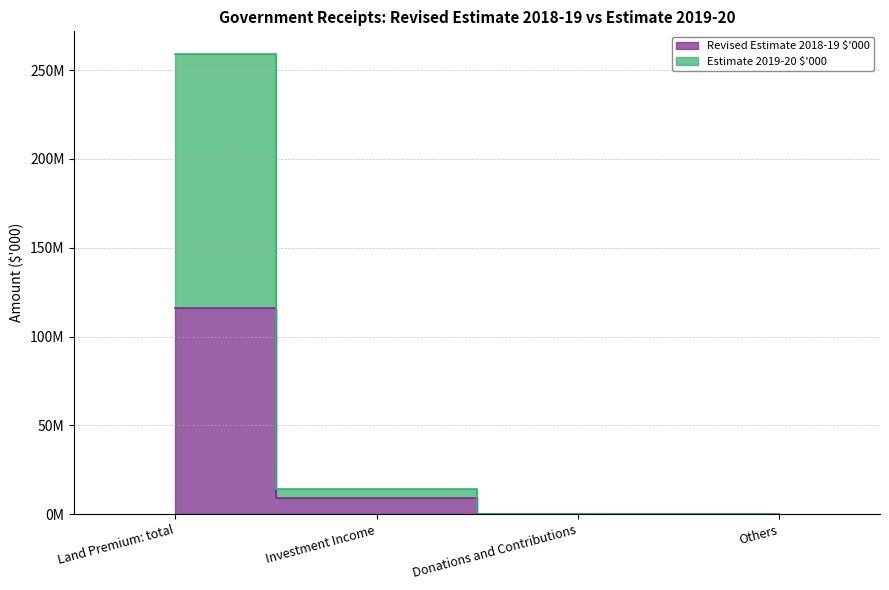

How many data points in Revised Estimate 2018-19 $'000 are above 8929893?

1